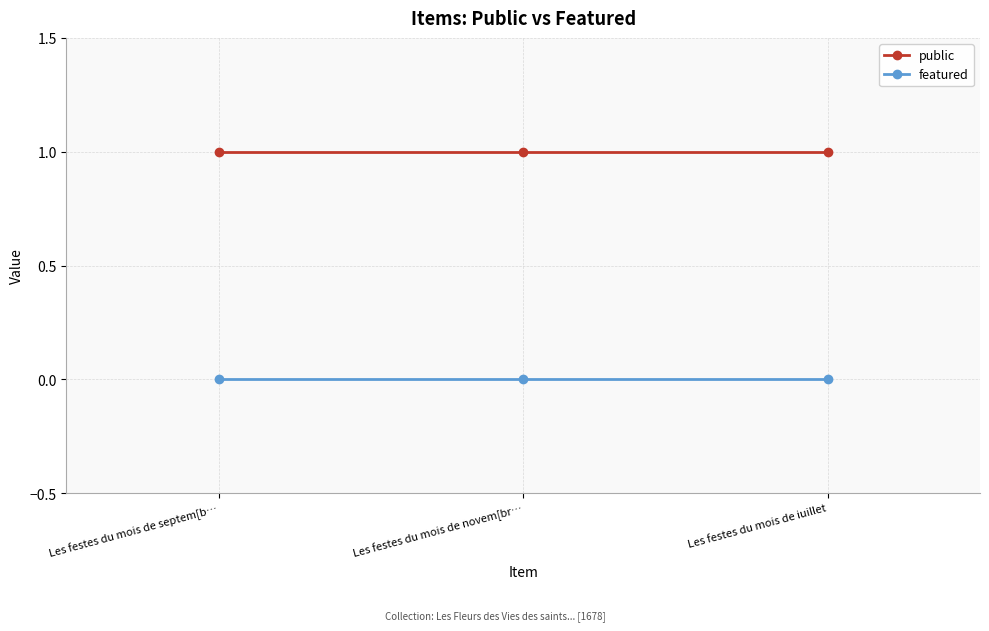

What is the total value across all series at Les festes du mois de novem[br…?

1